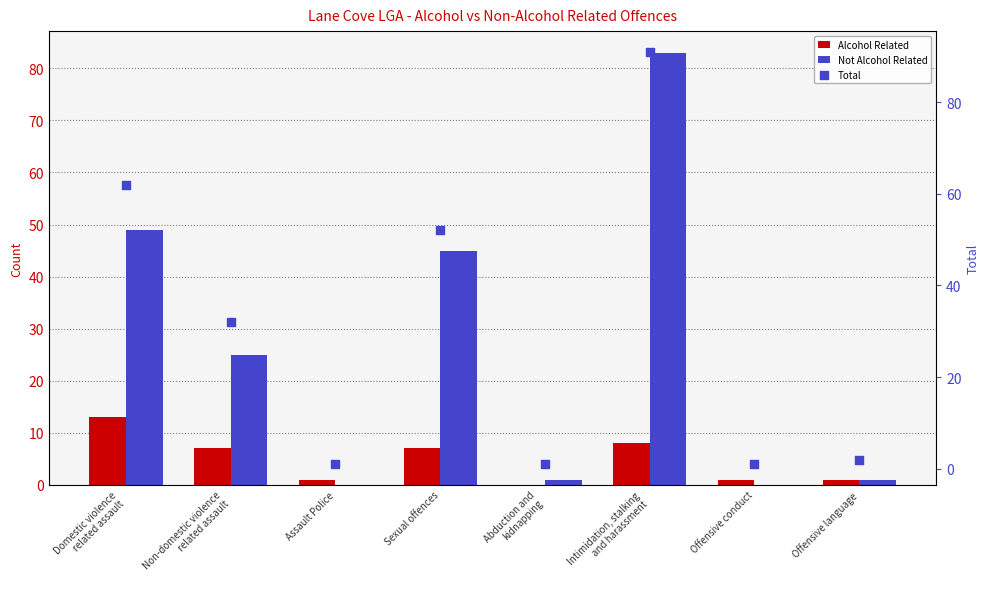

At which category is the sum across all series the highest?

Intimidation, stalking
and harassment